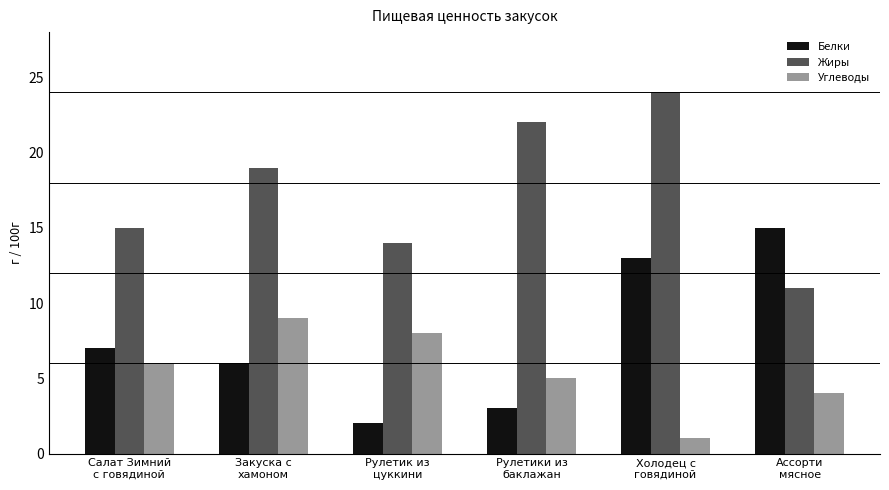

What is the minimum value for Углеводы?

1